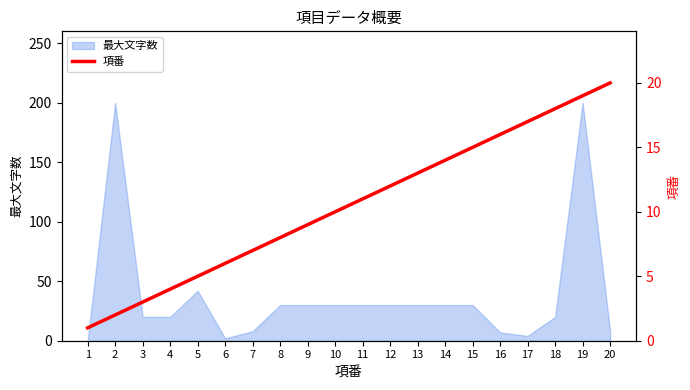

The value of 最大文字数 at 14 is 18. True or false?

False